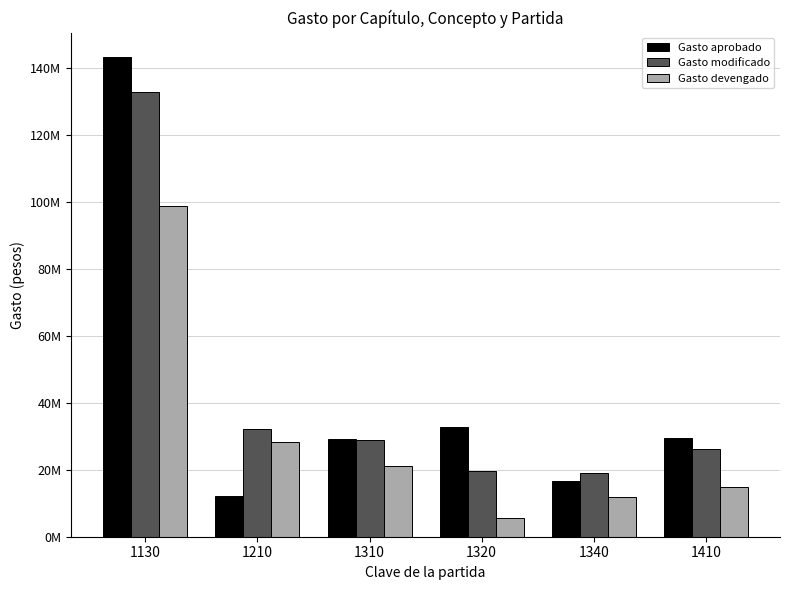

At which category does the chart reach its minimum across all series?

1320